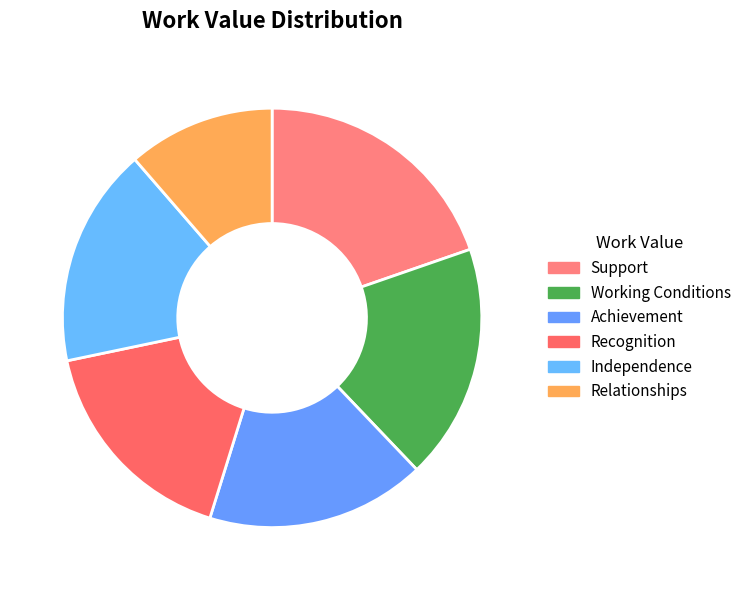

What is the largest slice in the pie chart?

Support